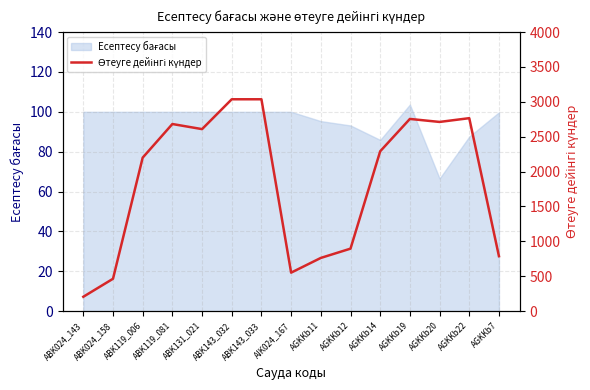

At which category does the data reach its first local valley?

ABK131_021